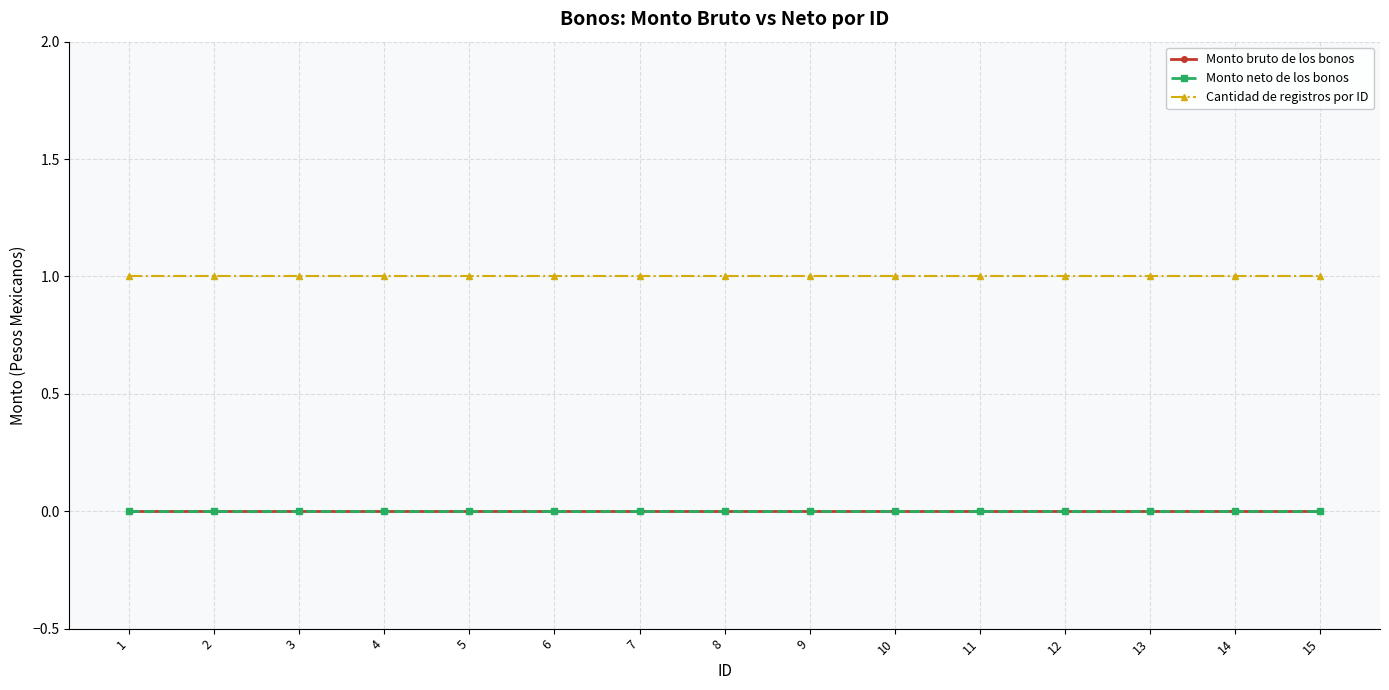

Reading left to right, what are all the values shown in this chart?

Monto bruto de los bonos: 0	0	0	0	0	0	0	0	0	0	0	0	0	0	0
Monto neto de los bonos: 0	0	0	0	0	0	0	0	0	0	0	0	0	0	0
Cantidad de registros por ID: 1	1	1	1	1	1	1	1	1	1	1	1	1	1	1